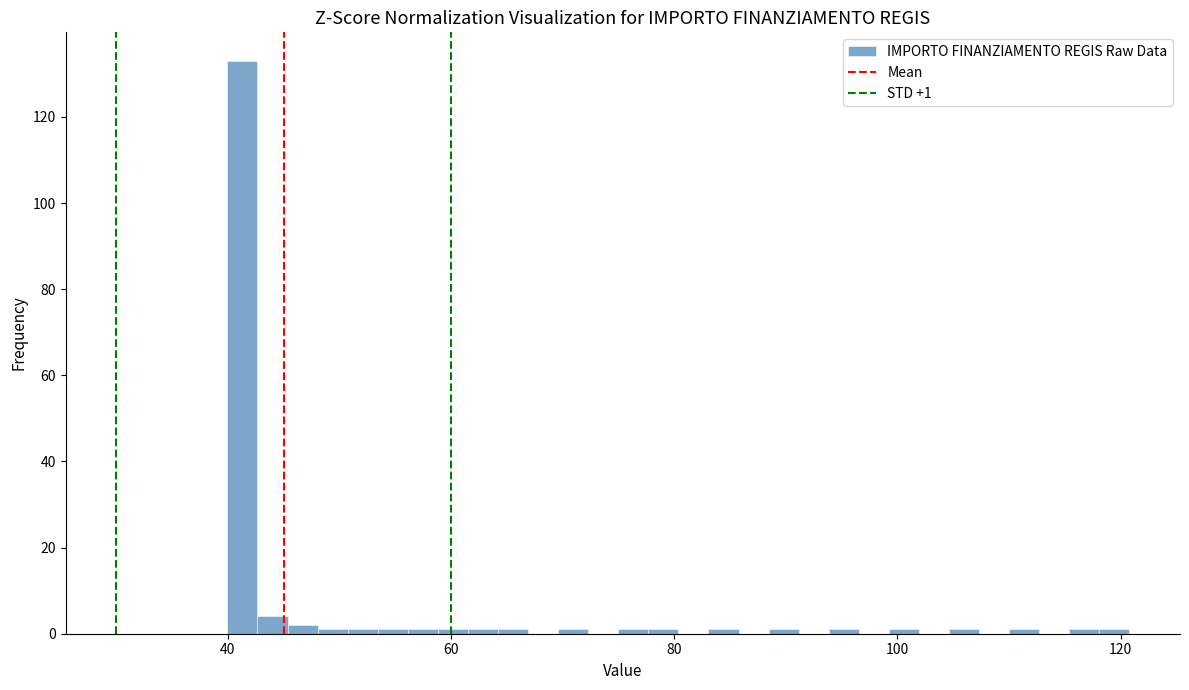

Around what value on the x-axis is the tallest bar? Give the approximate position of its centre, as read against the axis.

42